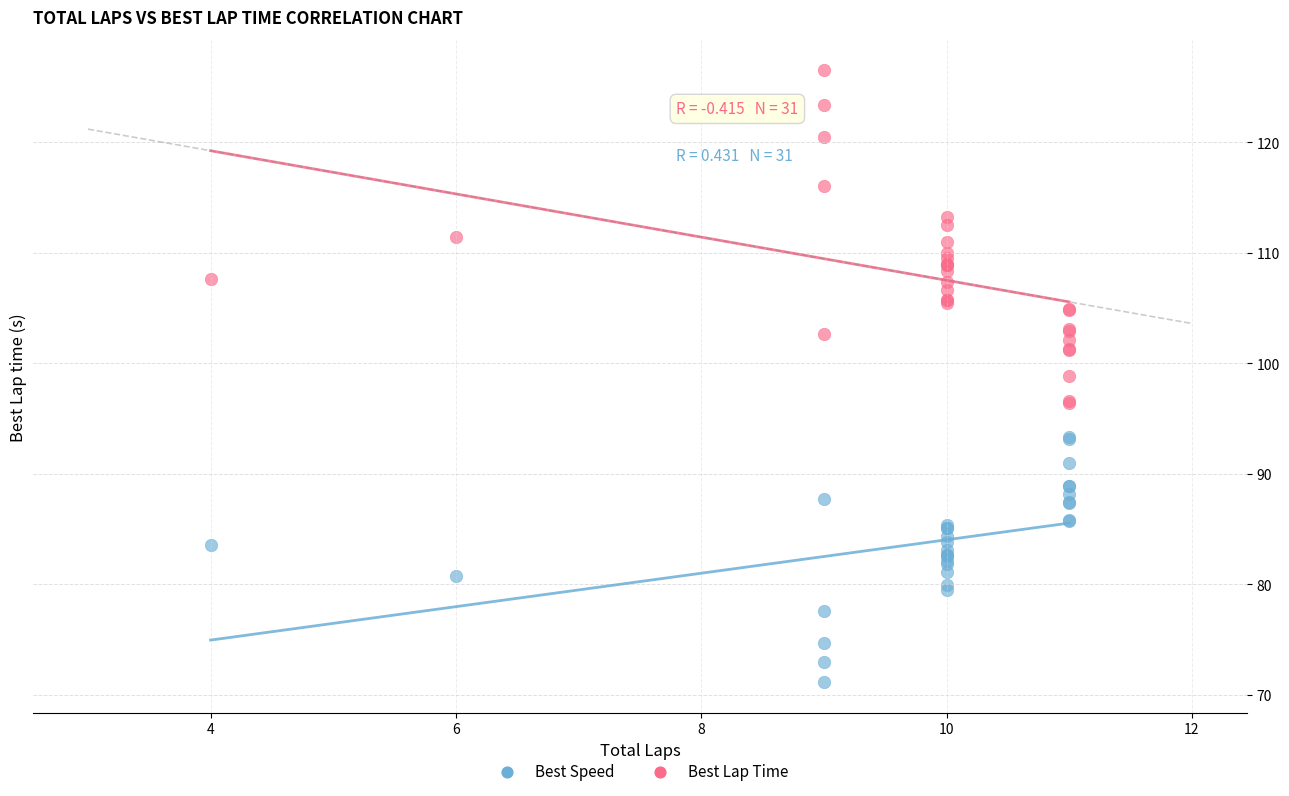

Which series reaches the maximum Y coordinate?

Best Lap Time